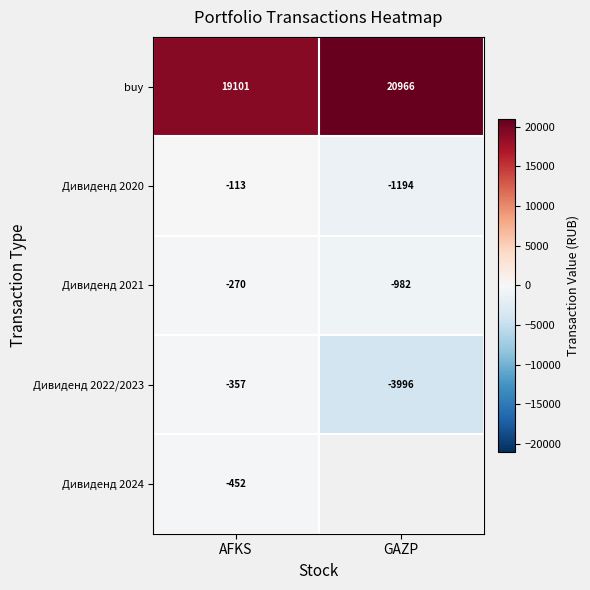

What is the approximate value of Дивиденд 2020 at AFKS?

-113.0